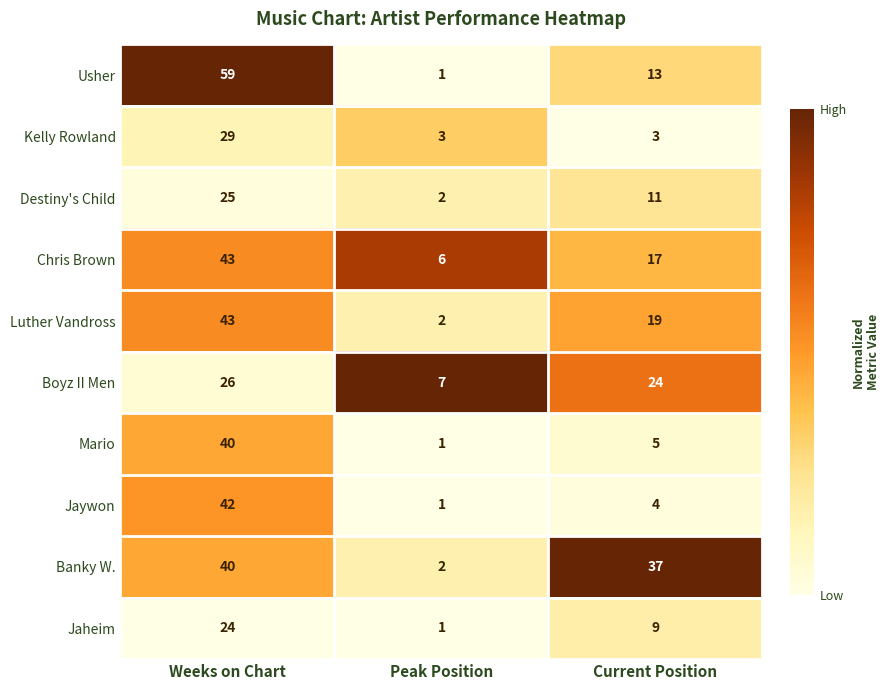

Reading right to left, transcribe all the data shown in this chart.

Usher: Current Position=13	Peak Position=1	Weeks on Chart=59
Kelly Rowland: Current Position=3	Peak Position=3	Weeks on Chart=29
Destiny's Child: Current Position=11	Peak Position=2	Weeks on Chart=25
Chris Brown: Current Position=17	Peak Position=6	Weeks on Chart=43
Luther Vandross: Current Position=19	Peak Position=2	Weeks on Chart=43
Boyz II Men: Current Position=24	Peak Position=7	Weeks on Chart=26
Mario: Current Position=5	Peak Position=1	Weeks on Chart=40
Jaywon: Current Position=4	Peak Position=1	Weeks on Chart=42
Banky W.: Current Position=37	Peak Position=2	Weeks on Chart=40
Jaheim: Current Position=9	Peak Position=1	Weeks on Chart=24